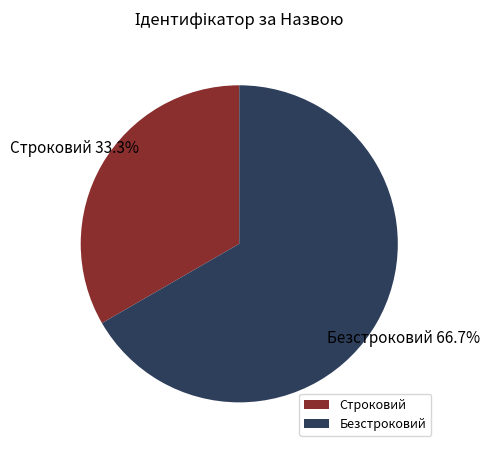

To the nearest percent, what portion does Строковий represent?

33%